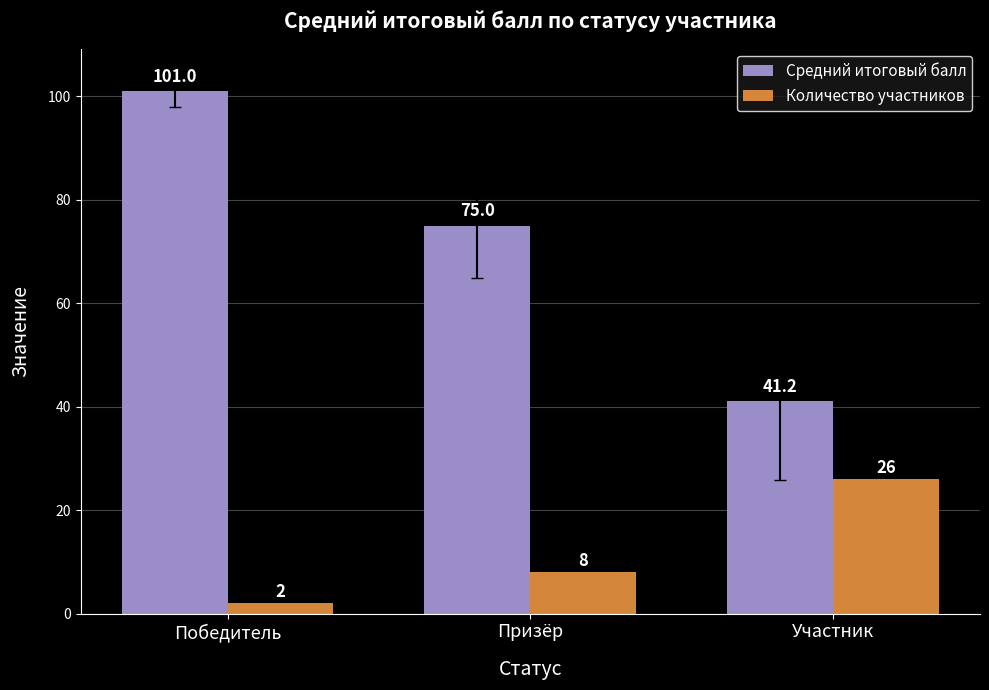

What is the label of the 3rd bar from the right?

Победитель